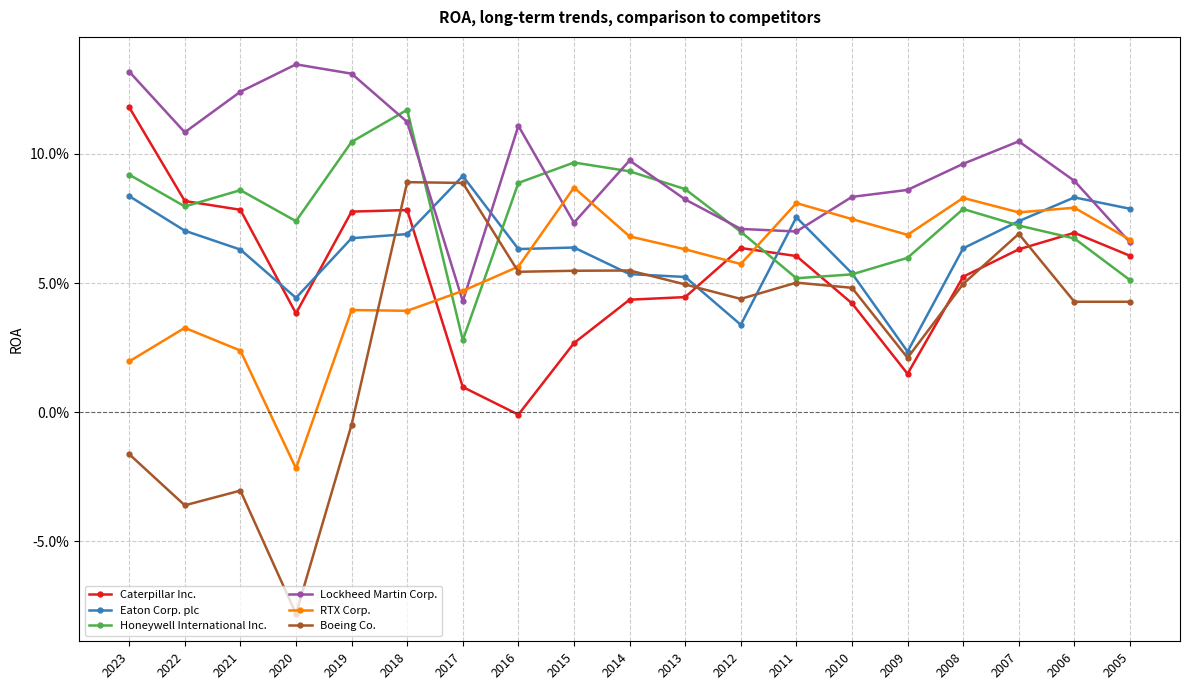

True or false: RTX Corp. and Eaton Corp. plc cross at least once.

True